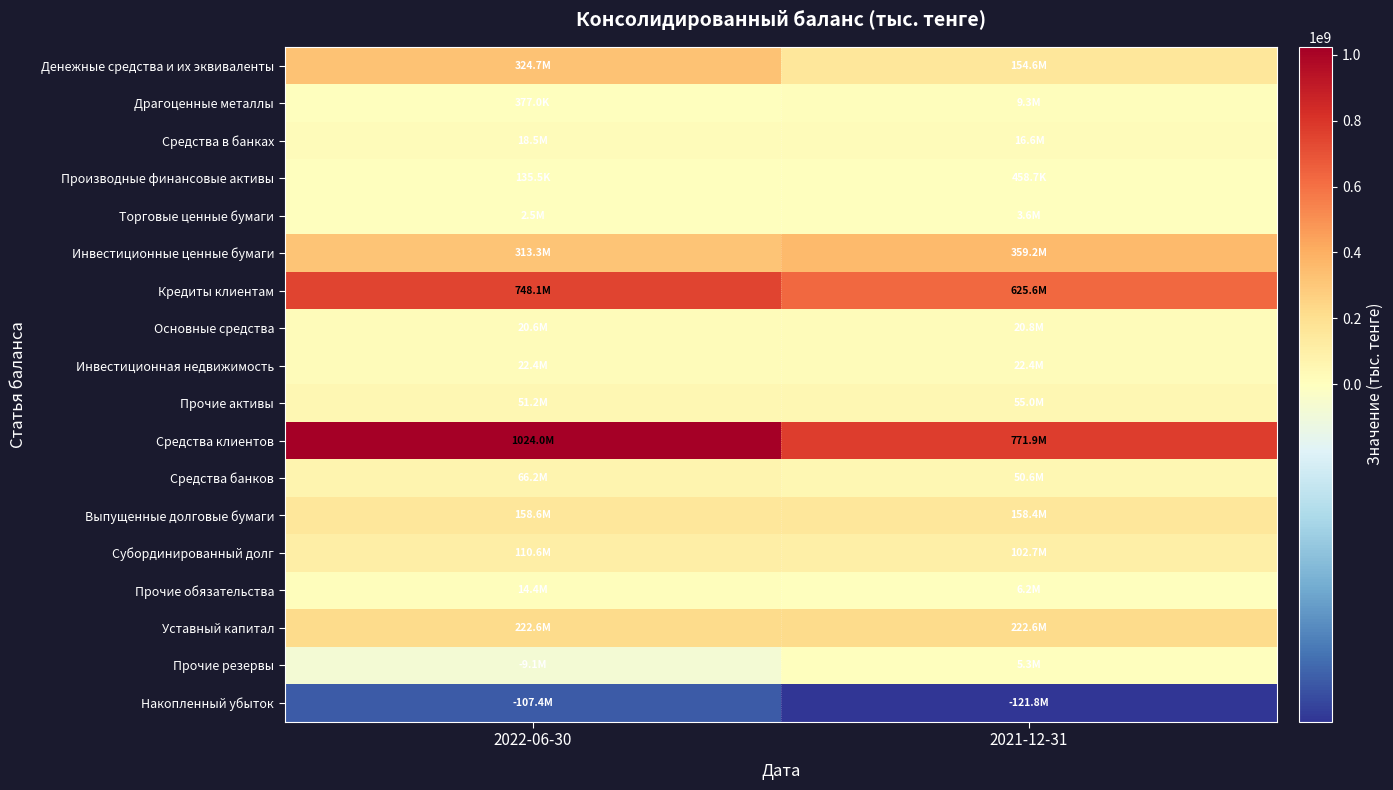

Reading left to right, list all the values displayed in this chart.

Денежные средства и их эквиваленты: 2022-06-30=324733032	2021-12-31=154580773
Драгоценные металлы: 2022-06-30=377038	2021-12-31=9257110
Средства в банках: 2022-06-30=18499690	2021-12-31=16574987
Производные финансовые активы: 2022-06-30=135501	2021-12-31=458720
Торговые ценные бумаги: 2022-06-30=2462095	2021-12-31=3587604
Инвестиционные ценные бумаги: 2022-06-30=313329528	2021-12-31=359211014
Кредиты клиентам: 2022-06-30=748055742	2021-12-31=625569449
Основные средства: 2022-06-30=20578681	2021-12-31=20789010
Инвестиционная недвижимость: 2022-06-30=22388648	2021-12-31=22388648
Прочие активы: 2022-06-30=51249938	2021-12-31=54966778
Средства клиентов: 2022-06-30=1023990365	2021-12-31=771852417
Средства банков: 2022-06-30=66222335	2021-12-31=50627066
Выпущенные долговые бумаги: 2022-06-30=158600519	2021-12-31=158435814
Субординированный долг: 2022-06-30=110597861	2021-12-31=102684477
Прочие обязательства: 2022-06-30=14403666	2021-12-31=6248410
Уставный капитал: 2022-06-30=222554069	2021-12-31=222554069
Прочие резервы: 2022-06-30=-9096374	2021-12-31=5285660
Накопленный убыток: 2022-06-30=-107396381	2021-12-31=-121805280